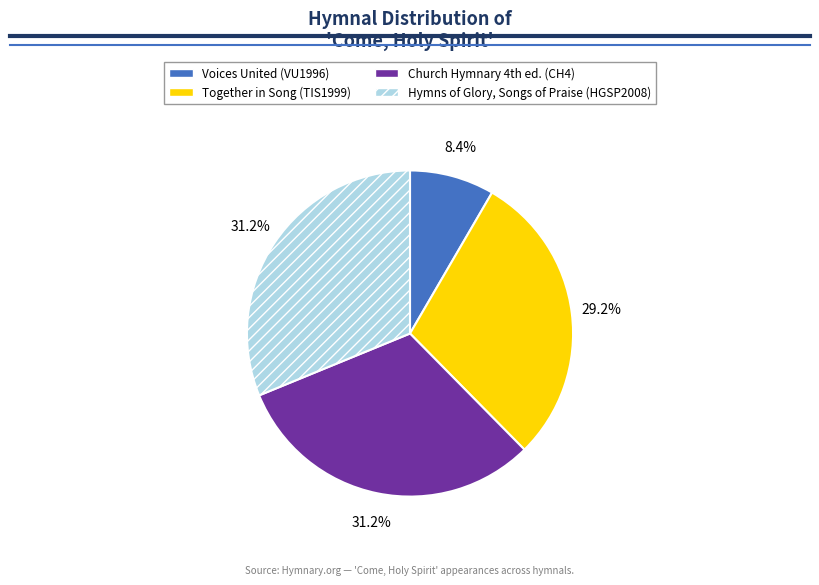

Is the sum of Together in Song (TIS1999) and Hymns of Glory, Songs of Praise (HGSP2008) greater than half?

Yes